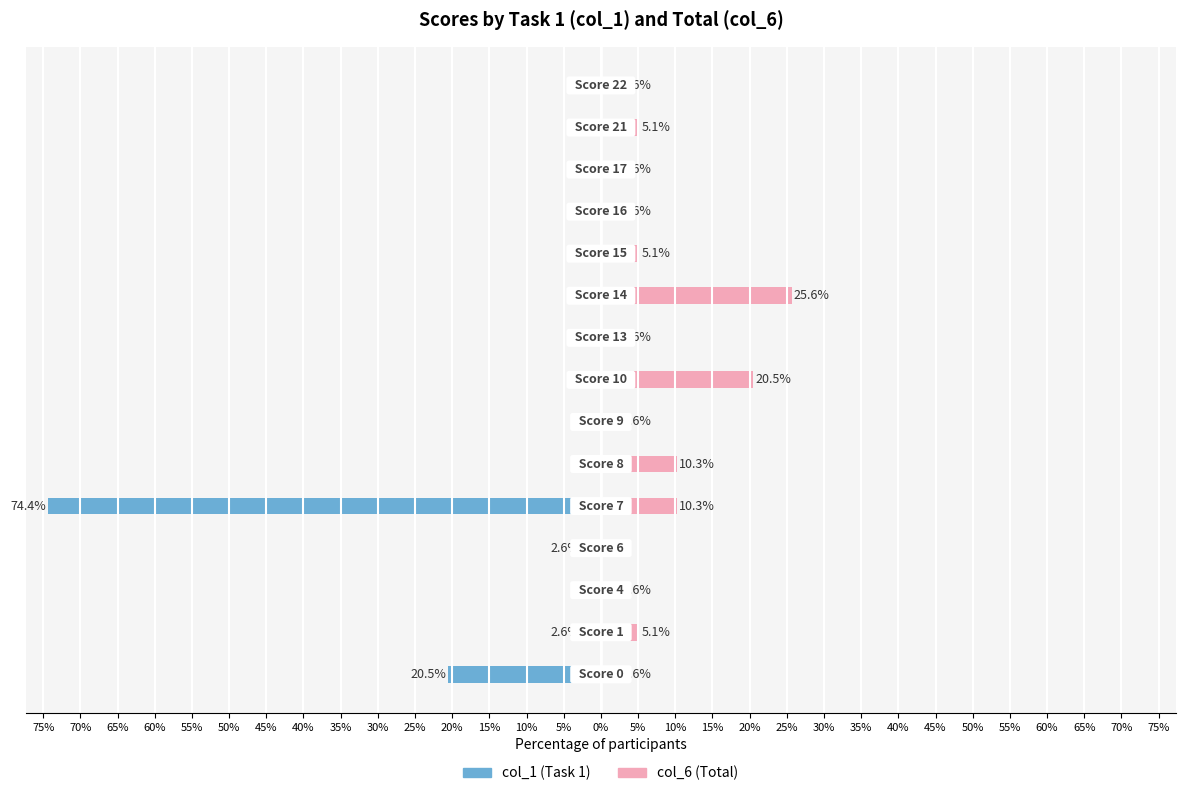

The value of col_6 (Total) at 45% is 3.9. True or false?

False